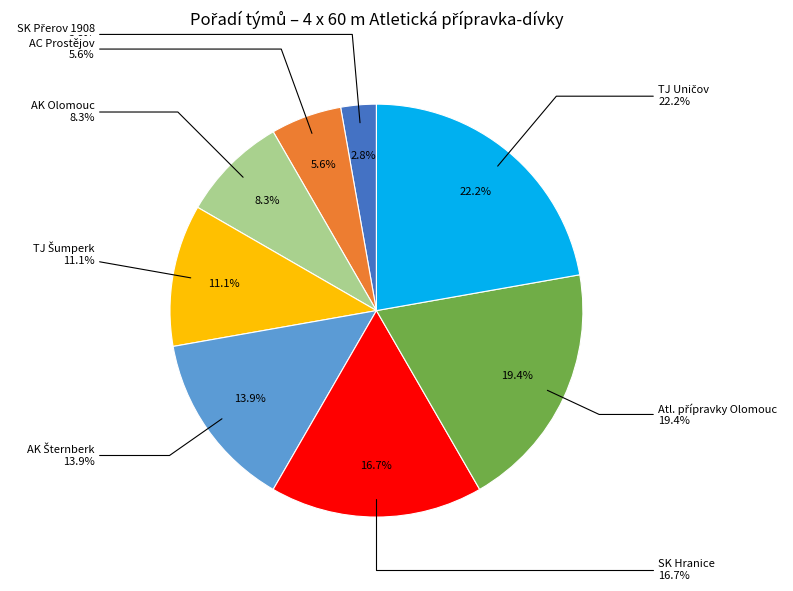

To the nearest percent, what is the difference between the largest and smallest slice percentages?

19%